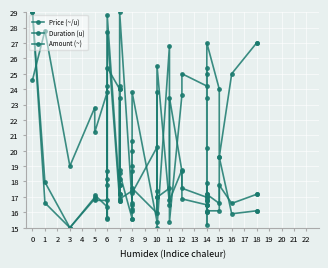

How many lines are shown in the chart?

3